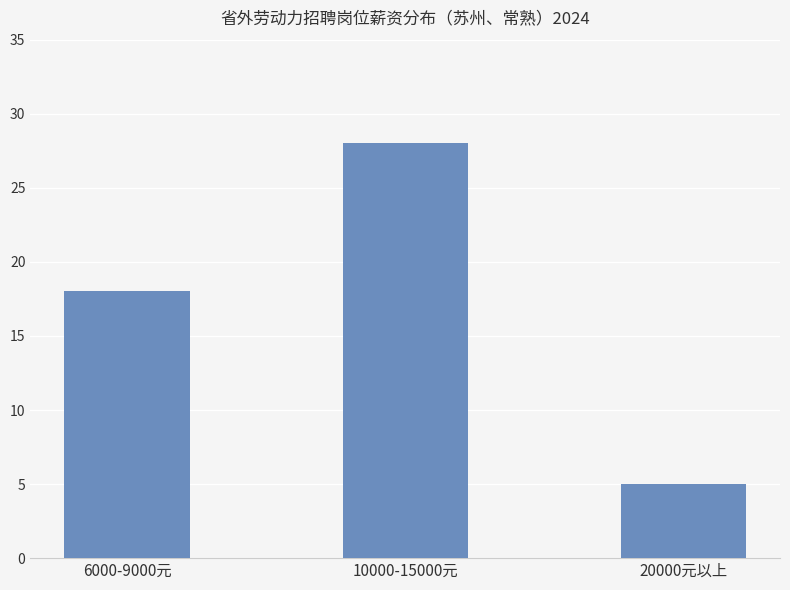

Which label corresponds to the smallest value in the chart?

20000元以上